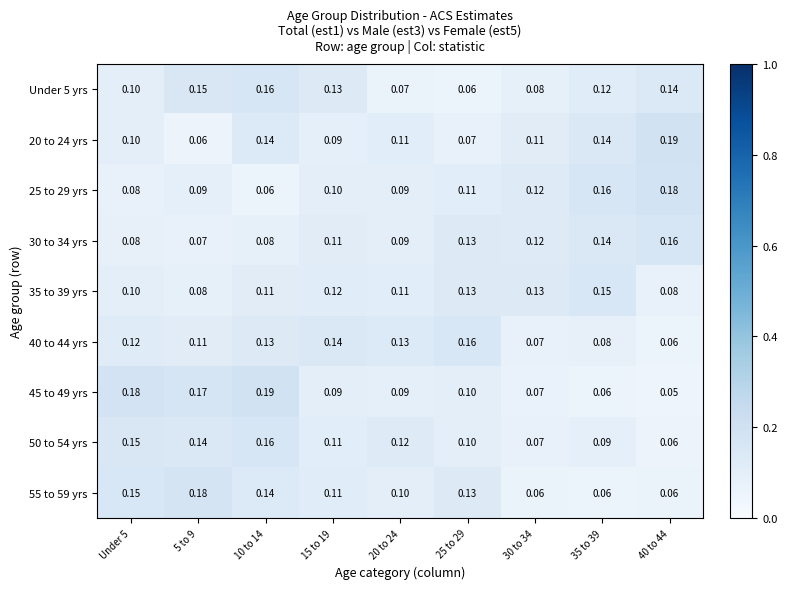

Is the value of 40 to 44 yrs at 5 to 9 greater than the value of 30 to 34 yrs at Under 5?

Yes